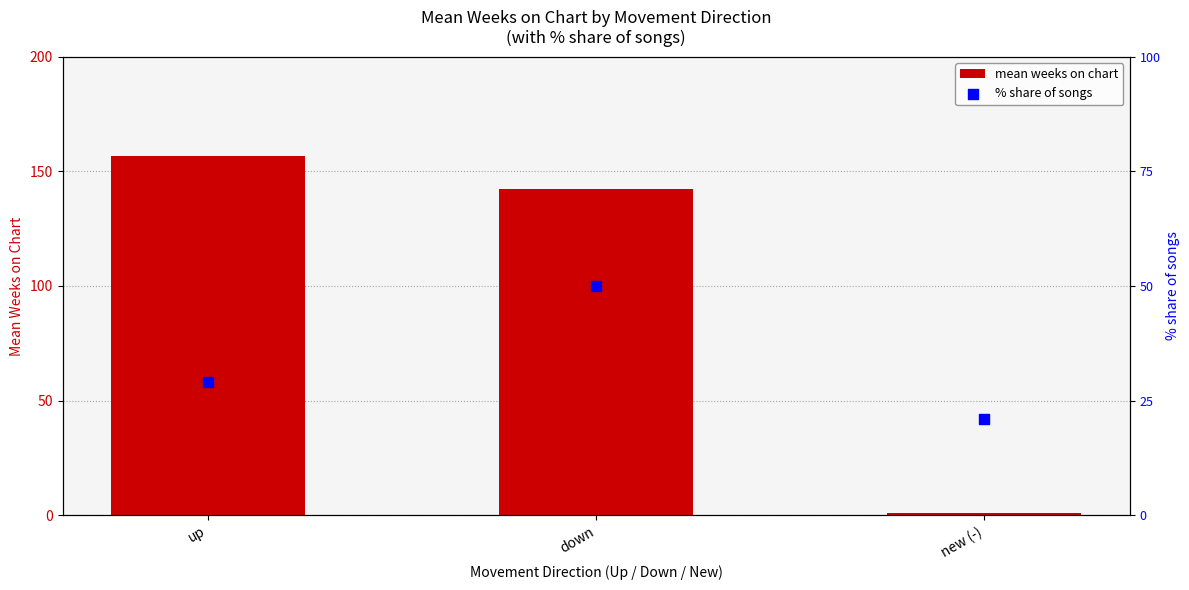

At which category is the sum across all series the highest?

down